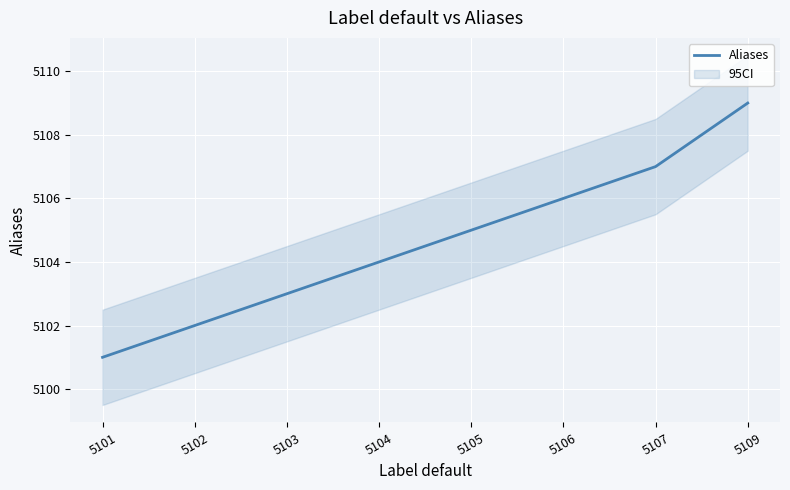

Reading left to right, what are all the values shown in this chart?

5101=5101	5102=5102	5103=5103	5104=5104	5105=5105	5106=5106	5107=5107	5109=5109